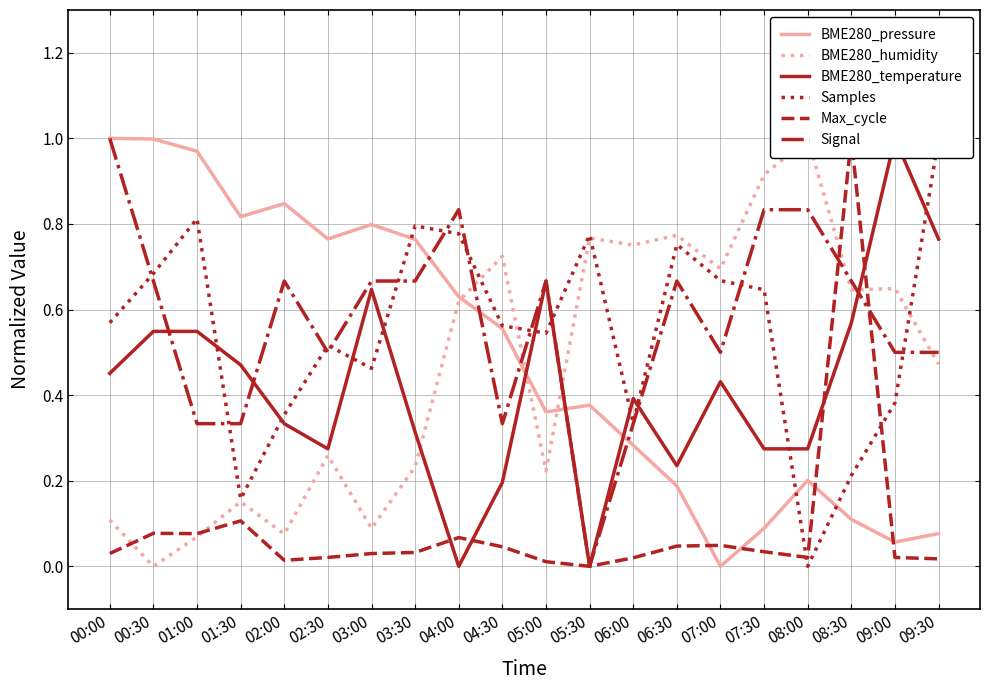

What is the difference between the highest and lowest values at 07:00?

0.7